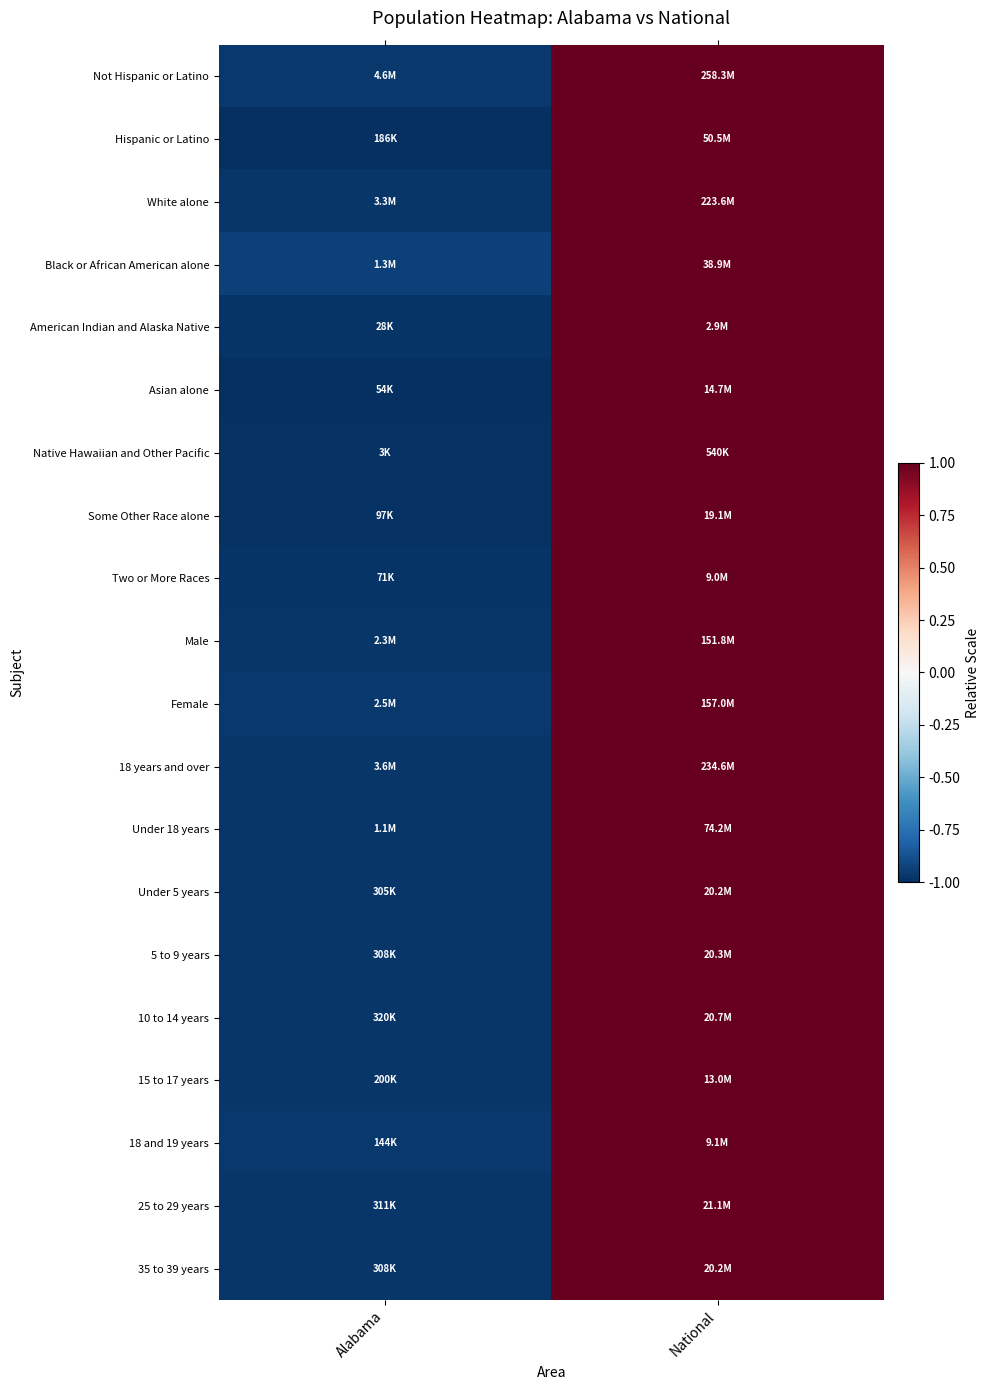

At how many categories does at least one series exceed 0?

1